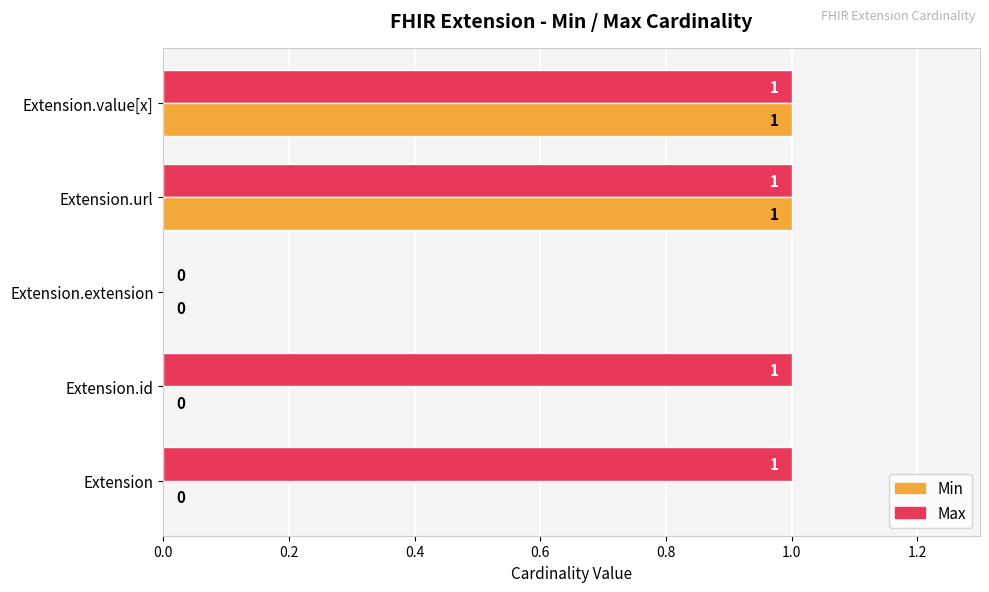

Is the value of Min at Extension.extension greater than the value of Max at Extension.url?

No